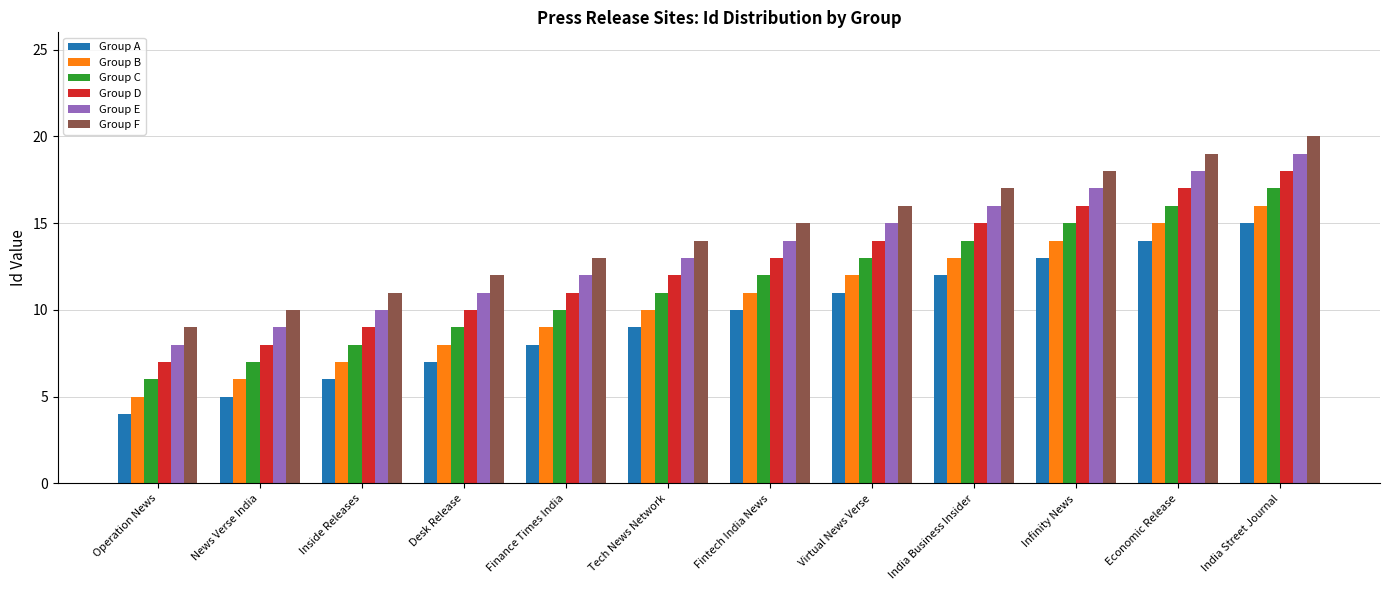

Rank the categories by Group B value from highest to lowest.

India Street Journal, Economic Release, Infinity News, India Business Insider, Virtual News Verse, Fintech India News, Tech News Network, Finance Times India, Desk Release, Inside Releases, News Verse India, Operation News